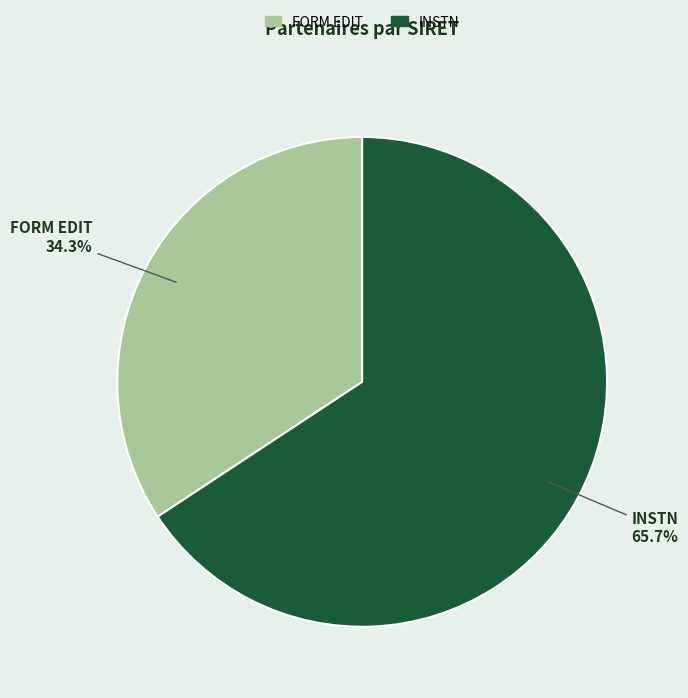

What is the majority slice?

INSTN